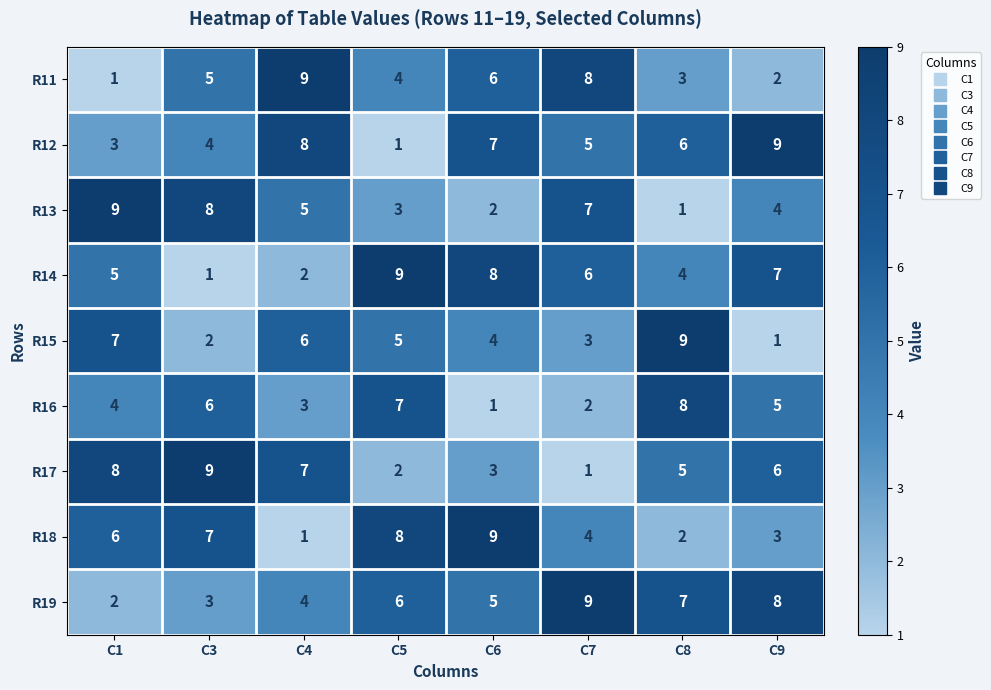

What is the highest value of the R18 series?

9